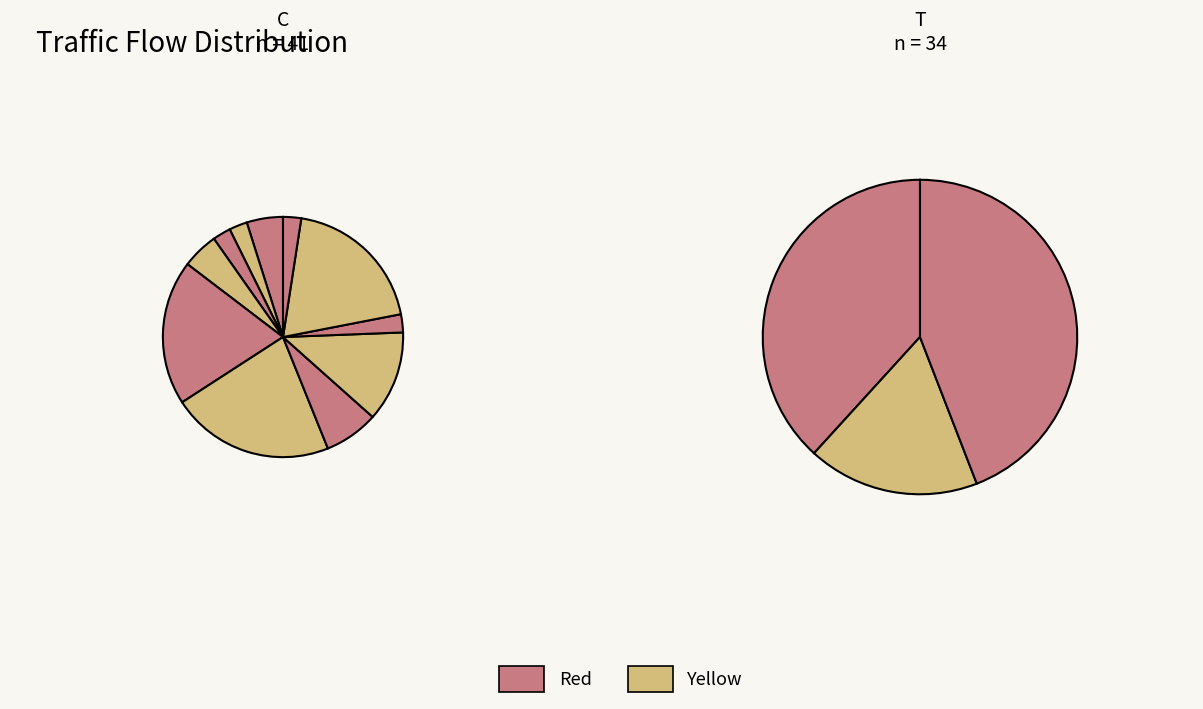

How much of the chart is everything except 17?

93.3%